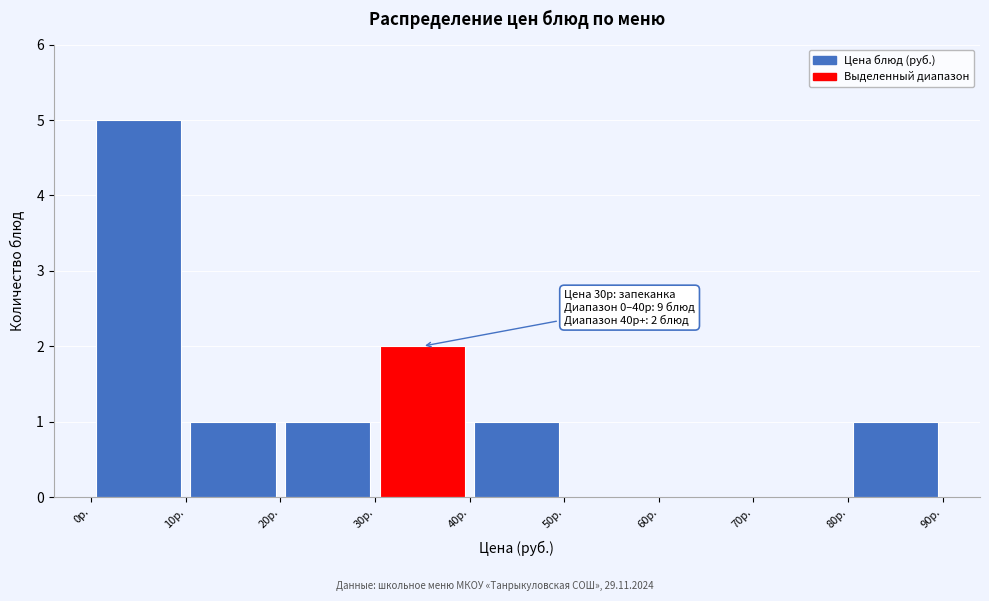

Over which range of the x-axis is the bar tallest?

0 to 10